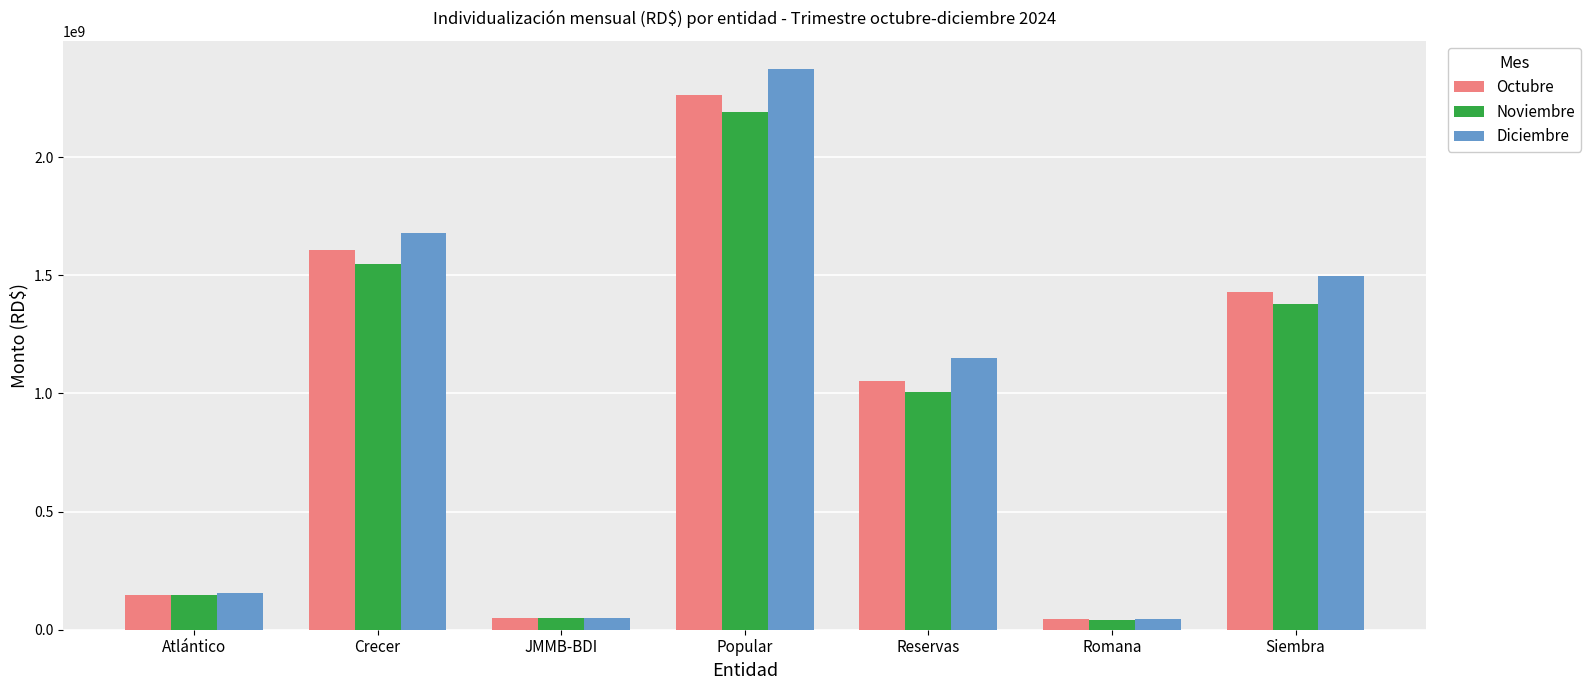

List the series in order of their overall mean, highest first.

Diciembre, Octubre, Noviembre